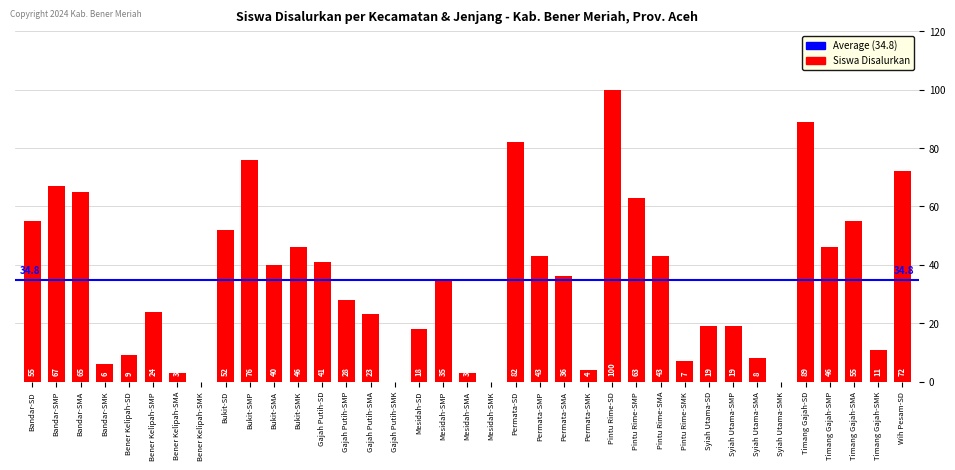

Reading left to right, list all the values displayed in this chart.

Bandar-SD=55	Bandar-SMP=67	Bandar-SMA=65	Bandar-SMK=6	Bener Kelipah-SD=9	Bener Kelipah-SMP=24	Bener Kelipah-SMA=3	Bener Kelipah-SMK=0	Bukit-SD=52	Bukit-SMP=76	Bukit-SMA=40	Bukit-SMK=46	Gajah Putih-SD=41	Gajah Putih-SMP=28	Gajah Putih-SMA=23	Gajah Putih-SMK=0	Mesidah-SD=18	Mesidah-SMP=35	Mesidah-SMA=3	Mesidah-SMK=0	Permata-SD=82	Permata-SMP=43	Permata-SMA=36	Permata-SMK=4	Pintu Rime-SD=100	Pintu Rime-SMP=63	Pintu Rime-SMA=43	Pintu Rime-SMK=7	Syiah Utama-SD=19	Syiah Utama-SMP=19	Syiah Utama-SMA=8	Syiah Utama-SMK=0	Timang Gajah-SD=89	Timang Gajah-SMP=46	Timang Gajah-SMA=55	Timang Gajah-SMK=11	Wih Pesam-SD=72